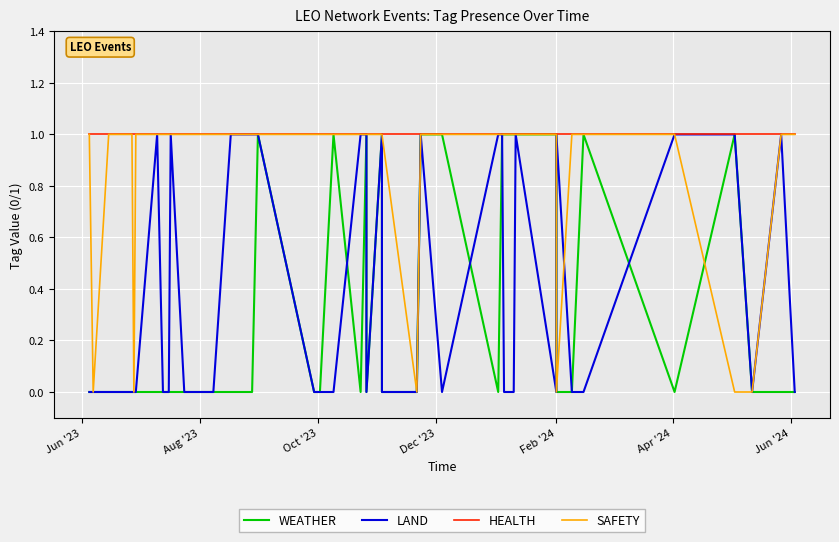

At how many categories does at least one series exceed 0?

40